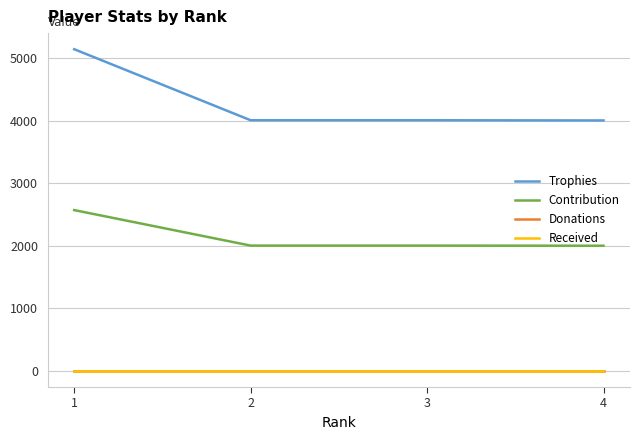

How many lines are shown in the chart?

4